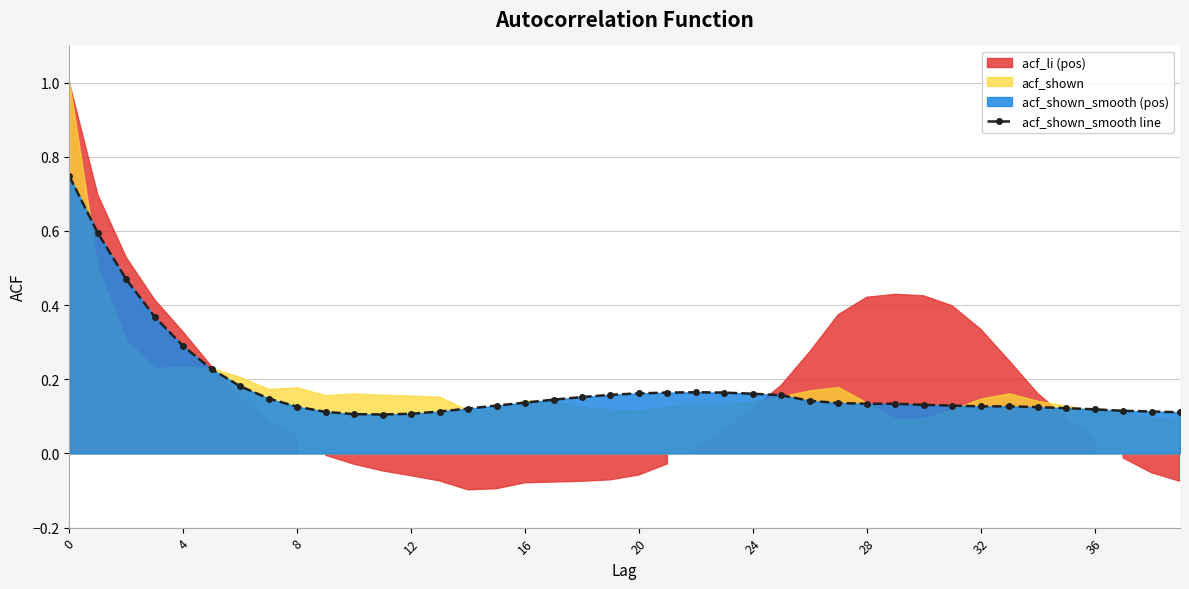

Count the acf_shown_smooth line values in the range 0 to 1.

40